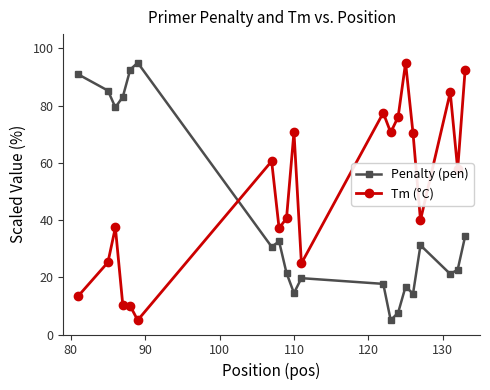

Which series ends up on top after the final intersection of Tm (°C) and Penalty (pen)?

Tm (°C)